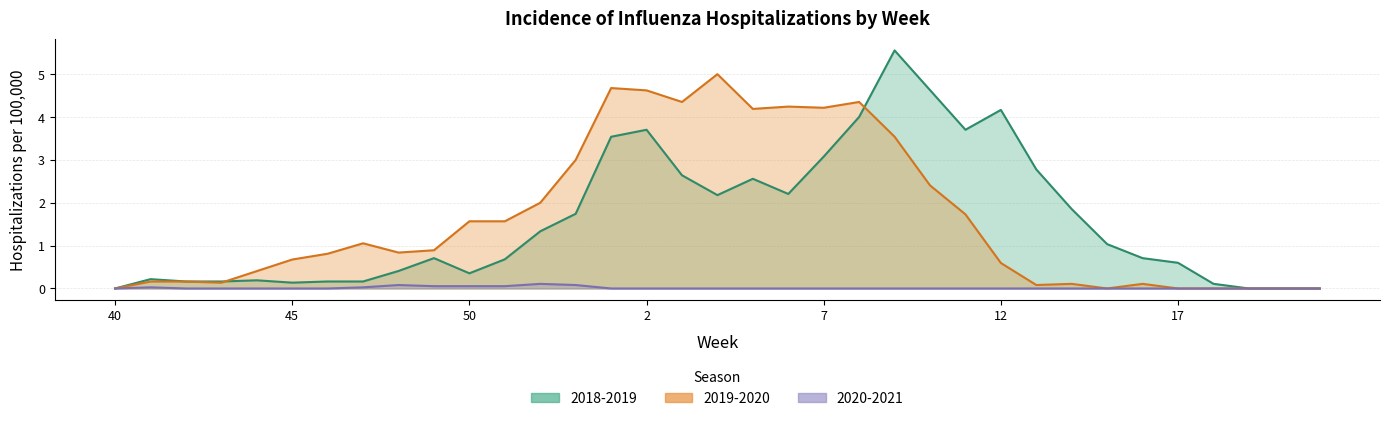

What is the label of the 10th point from the right?

12